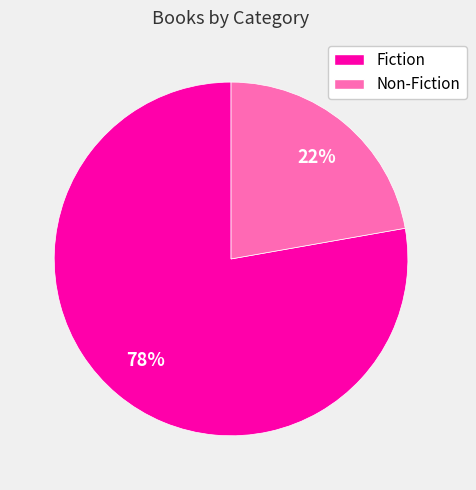

Which category has the biggest portion of the pie?

Fiction